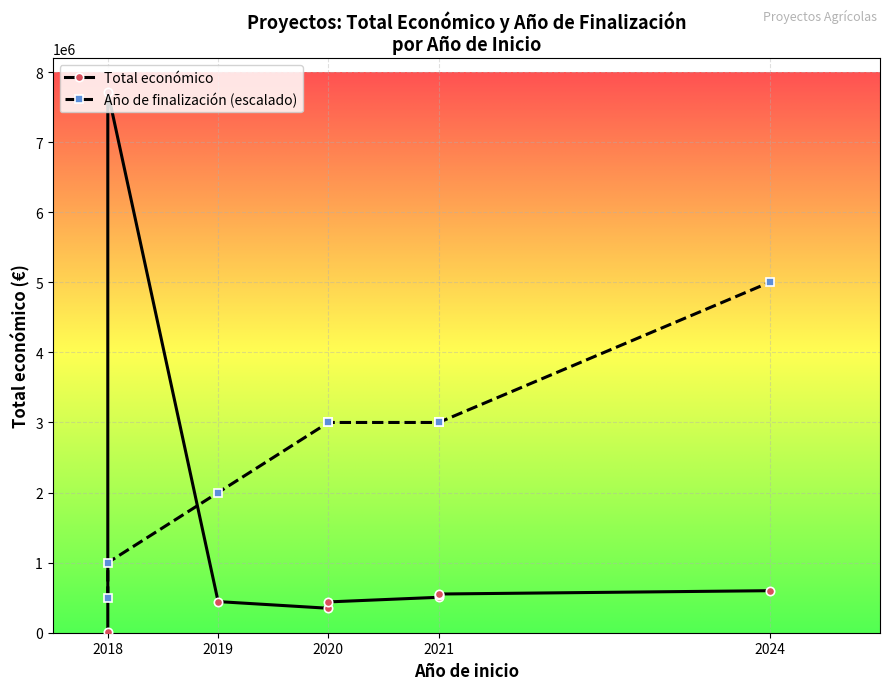

Is this an area chart (filled region under the line)?

No